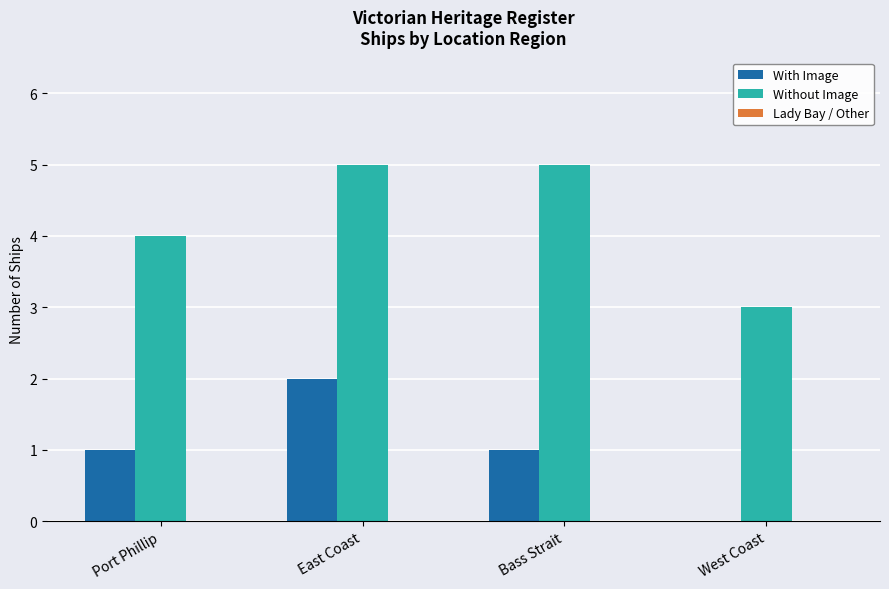

Which series has the largest total across all categories?

Without Image